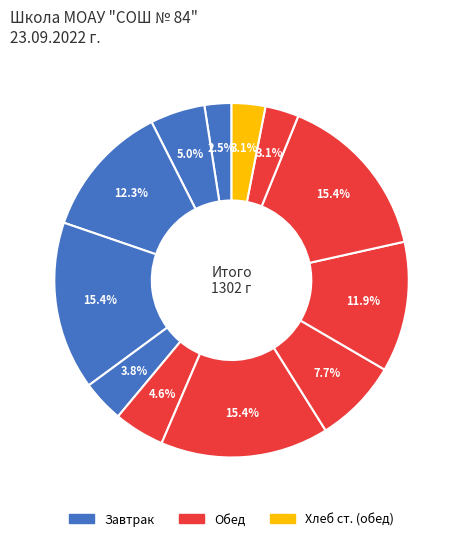

What is the smallest slice in the pie chart?

Помидоры свежие (порциями)